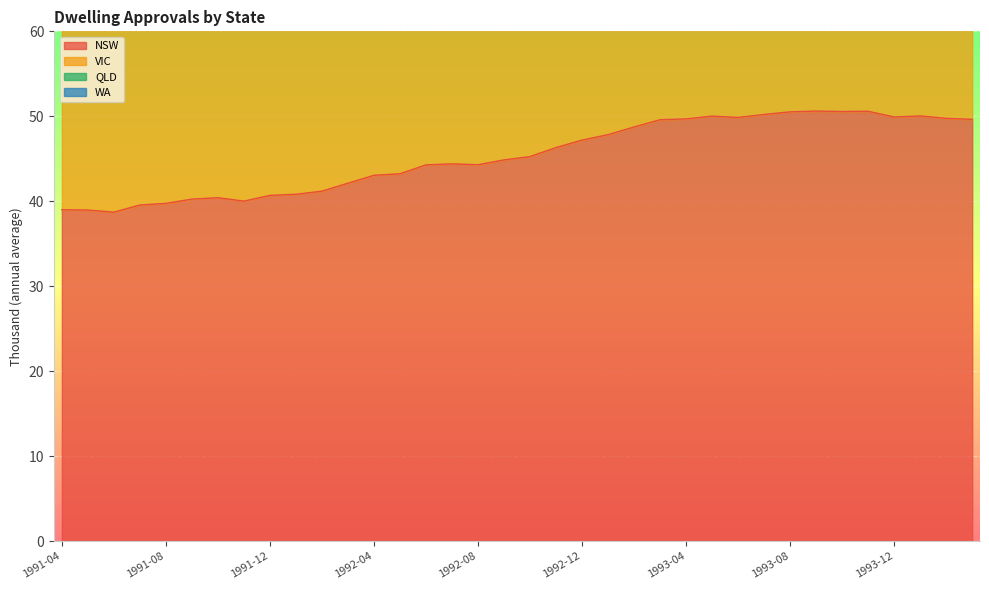

Rank the series by their maximum value, from lowest to highest.

NSW, VIC, WA, QLD